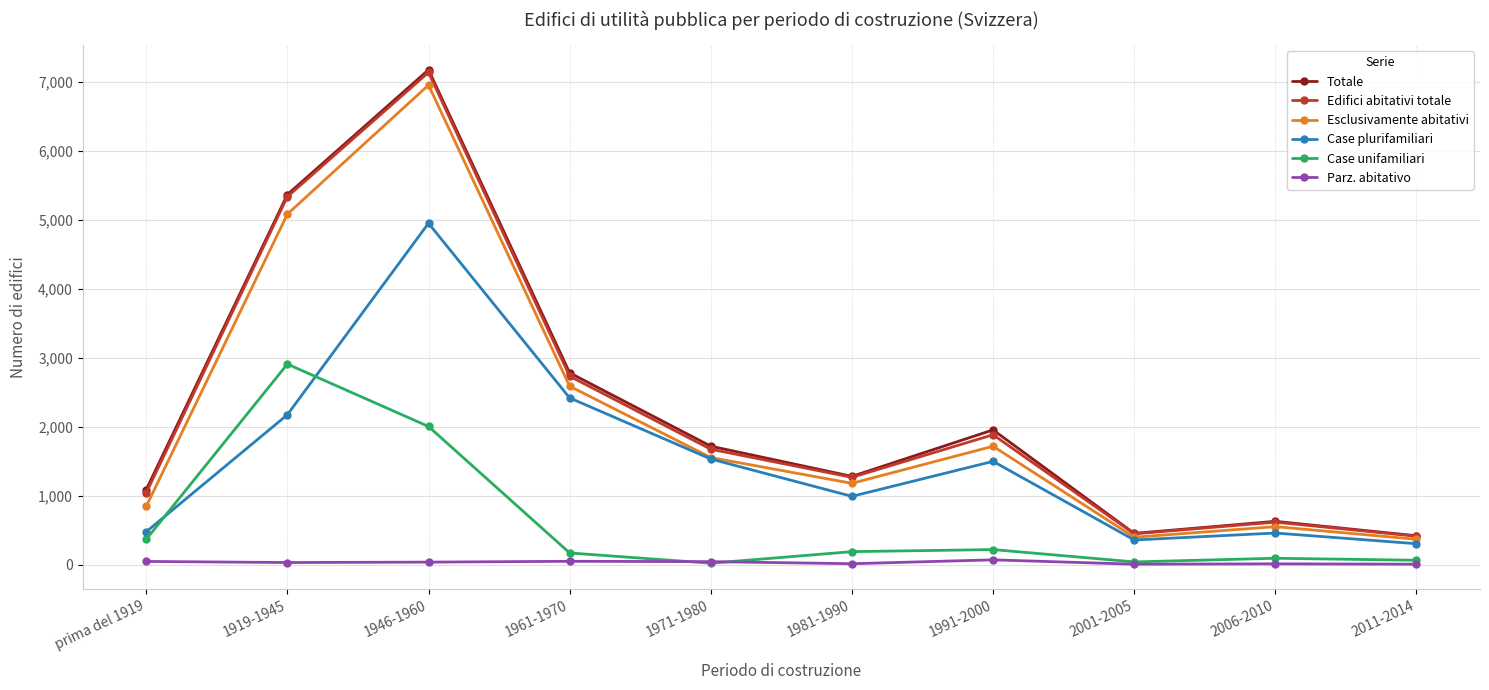

Does the chart display data point markers on the line(s)?

Yes